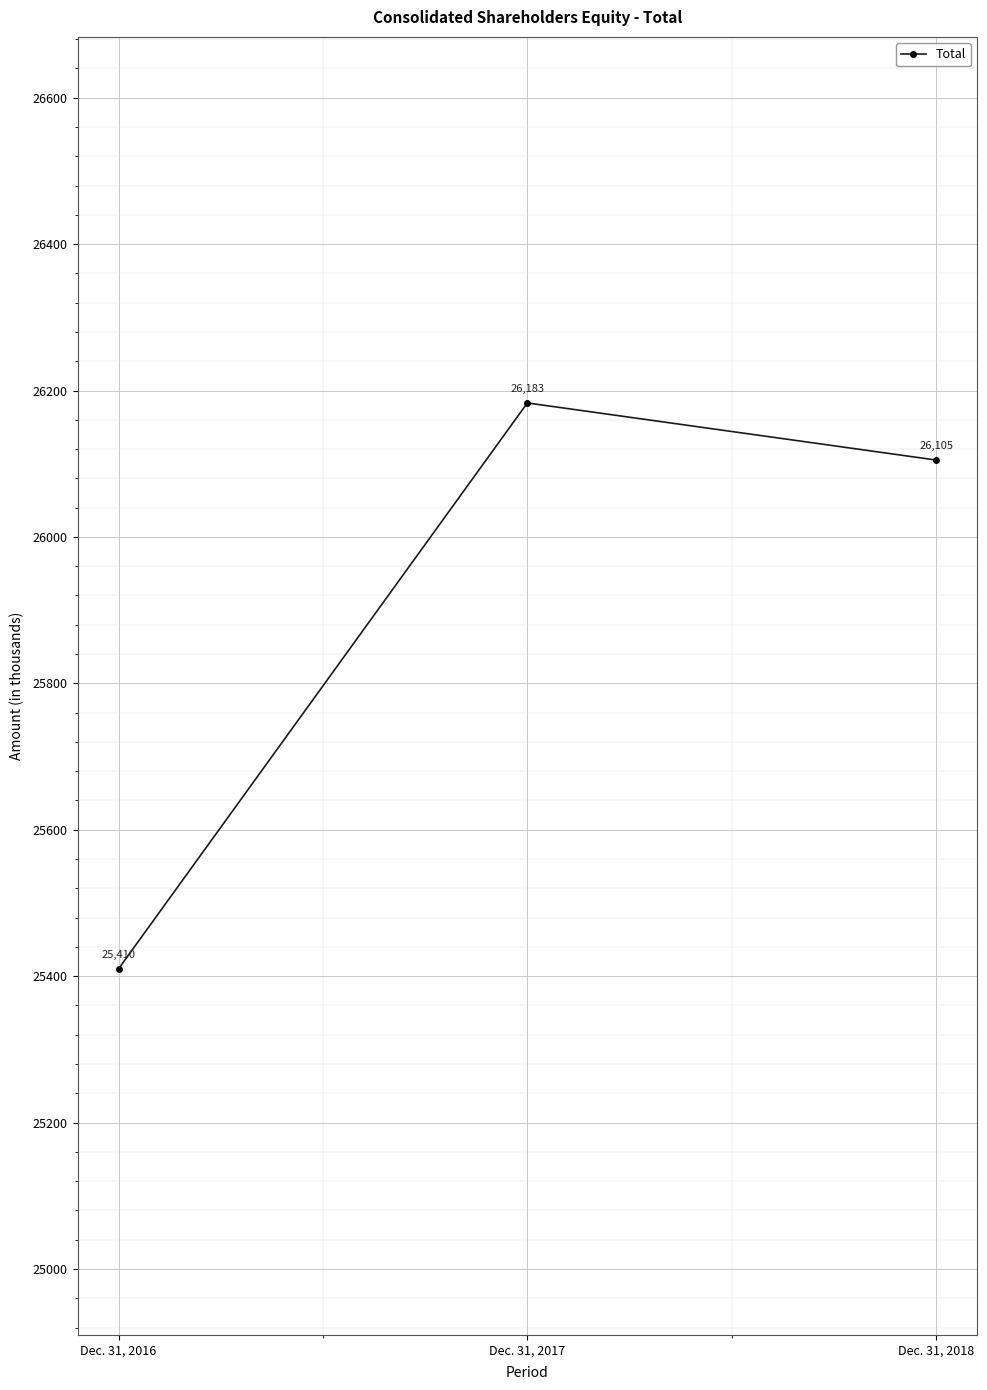

The chart shows a value of 44784 at Dec. 31, 2018. True or false?

False